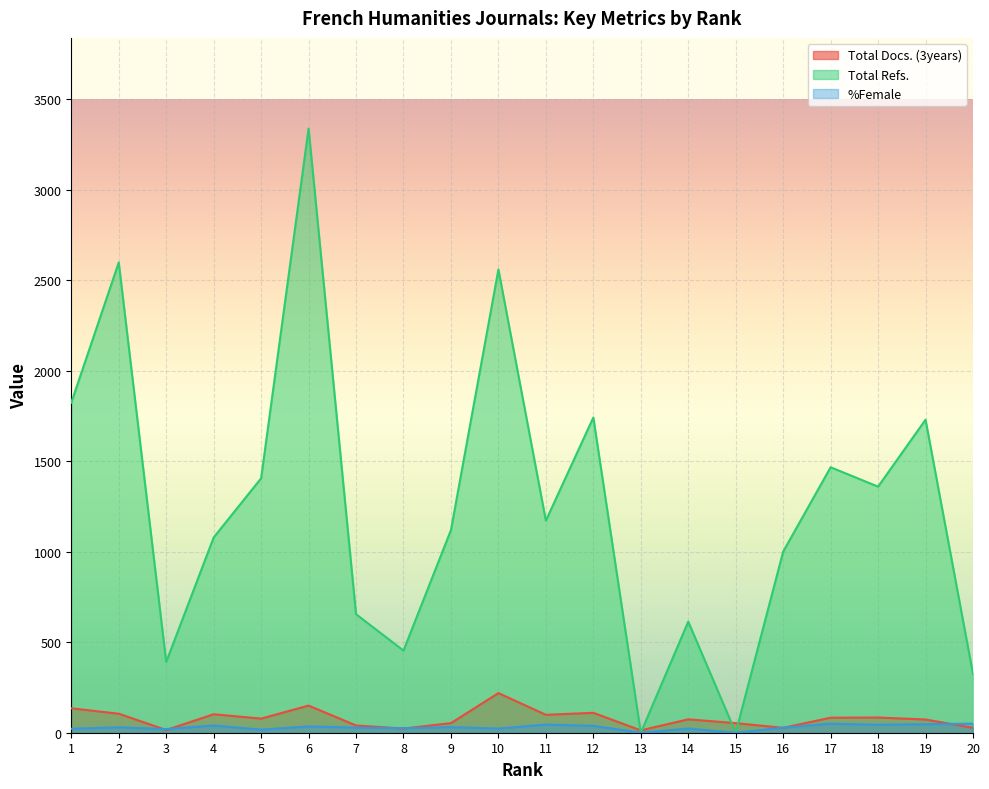

At which category does %Female reach its first local peak?

2